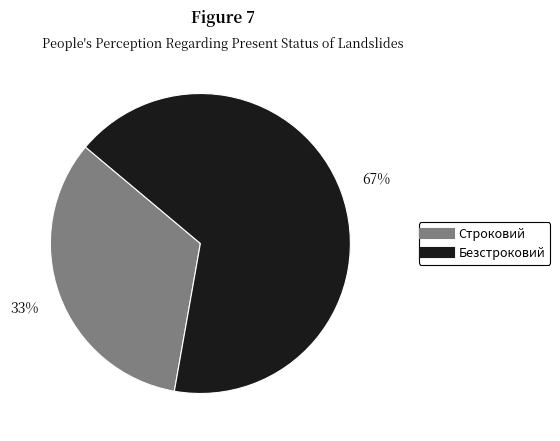

What percentage is the Строковий slice, to the nearest percent?

33%